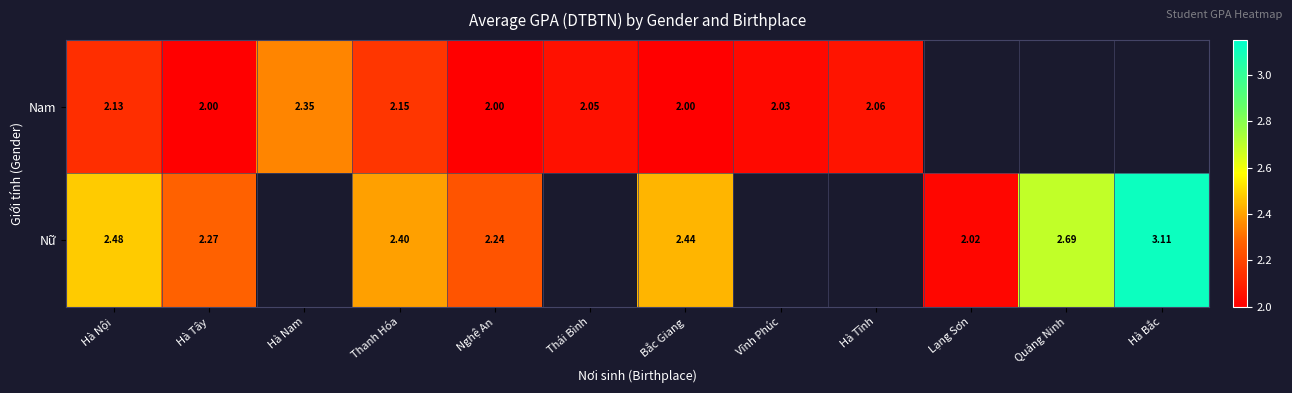

Between Hà Tây and Thanh Hóa, which series saw the biggest shift?

Nam